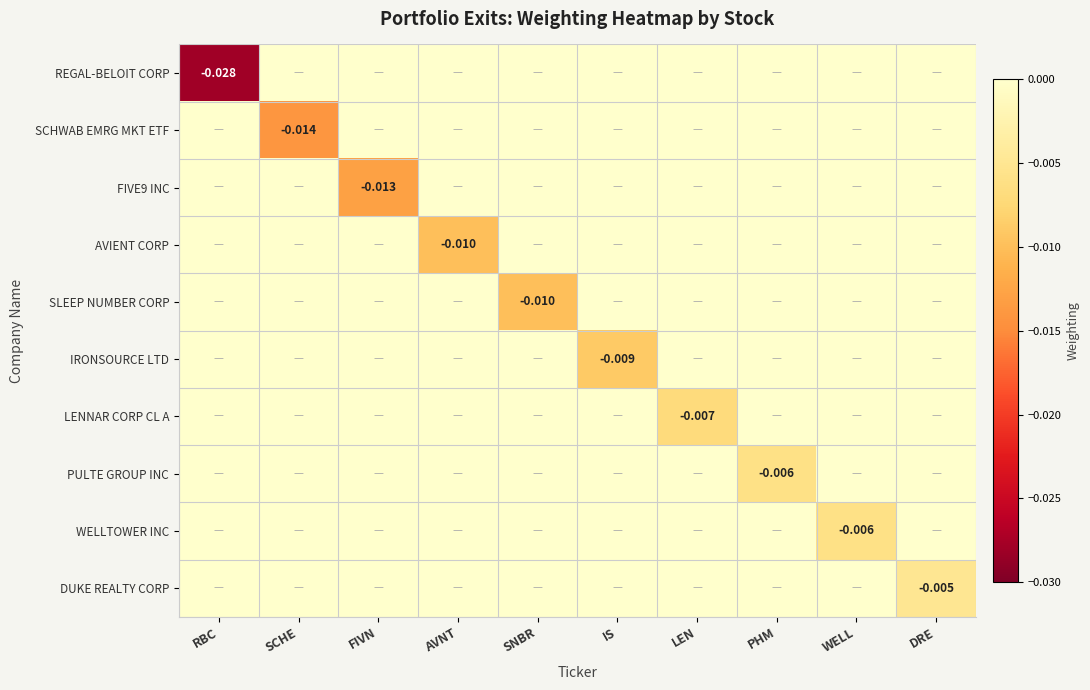

Is the value of FIVE9 INC at RBC greater than the value of DUKE REALTY CORP at FIVN?

No